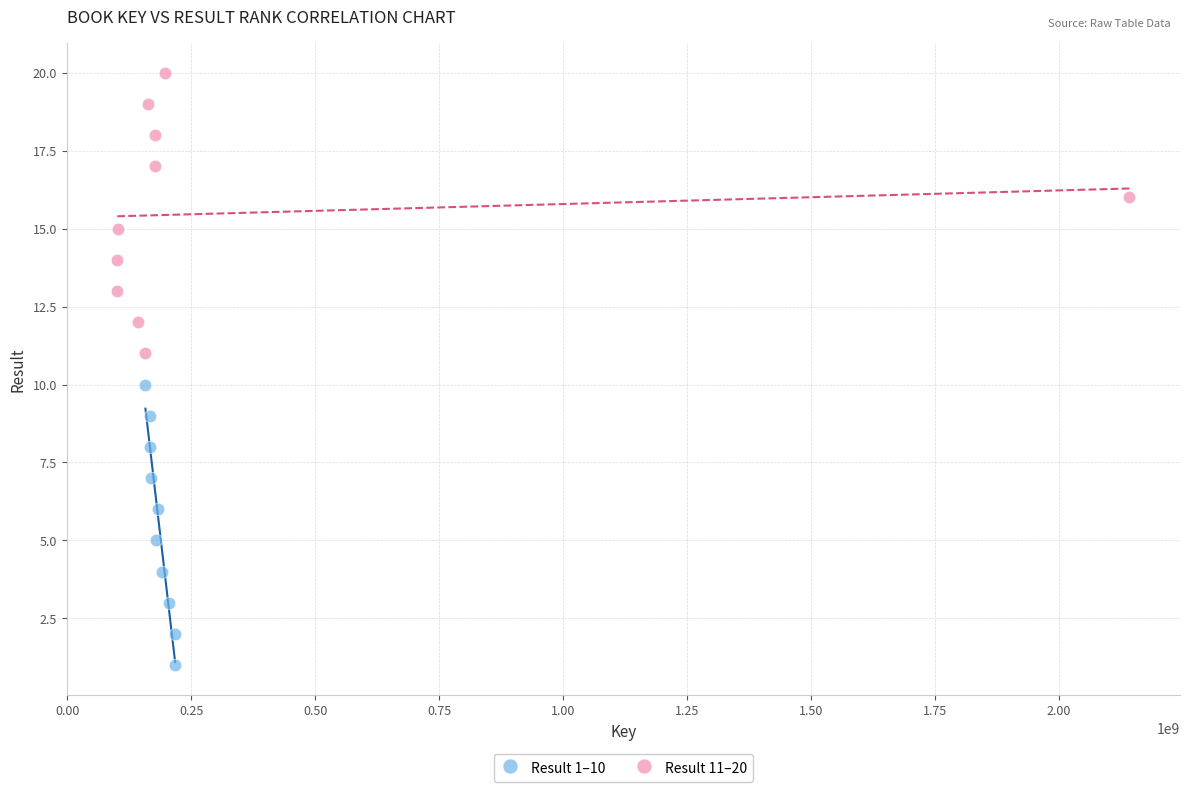

Which series reaches the minimum Y coordinate?

Result 1–10